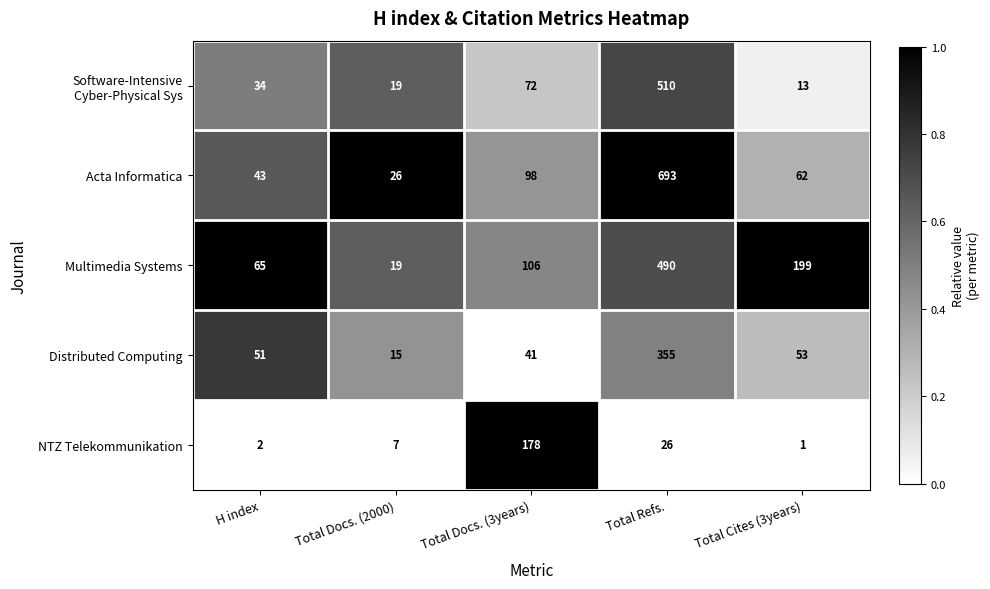

Which series has the largest total across all categories?

Acta Informatica